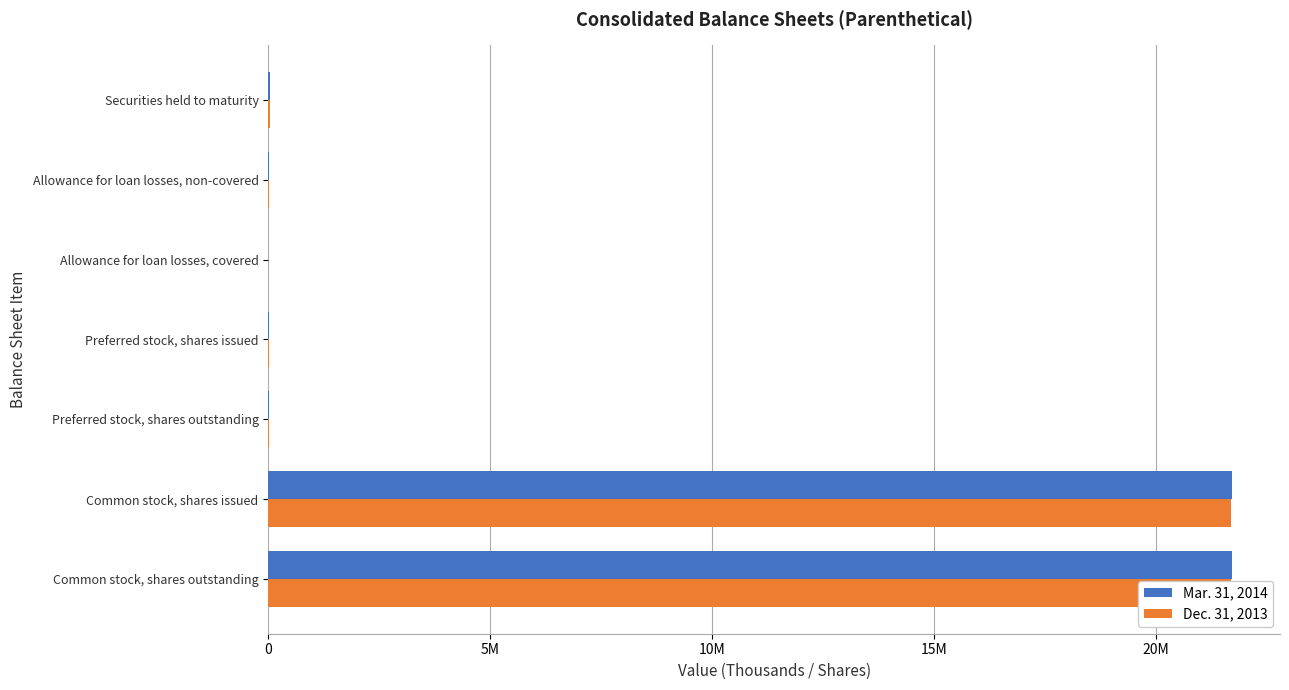

What is the minimum value shown in the chart?

484